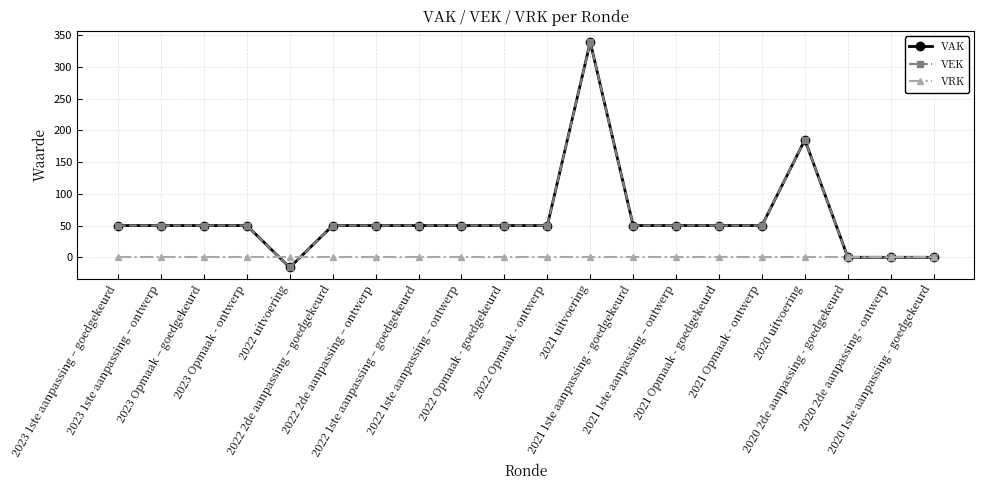

What is the maximum value shown in the chart?

339